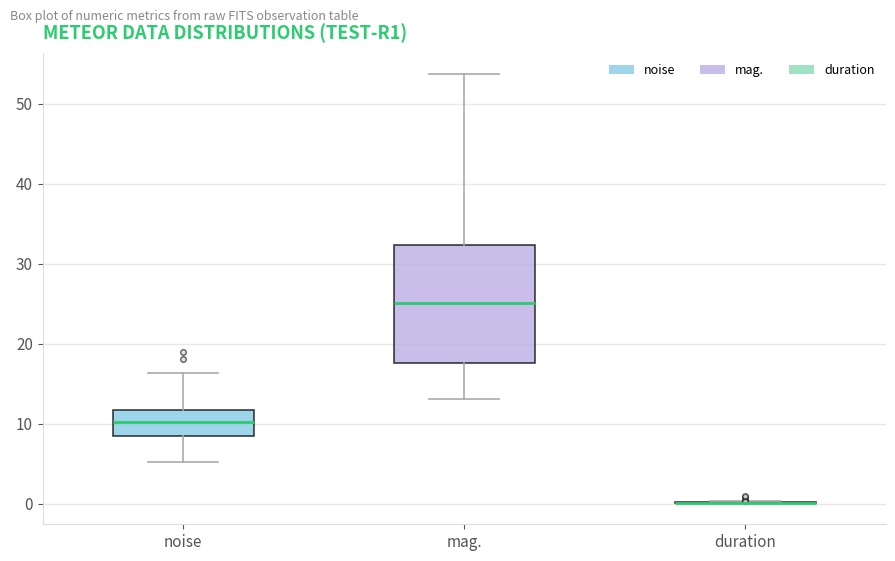

Reading left to right, read every box against the y-axis: the position of its median line, the range the box covers, and the ends of its whiskers. The values are not printed on the chart, so give them approximately, as read against the axis.

noise: median 10, box 8 to 12, whiskers 5 to 16
mag.: median 25, box 18 to 32, whiskers 13 to 54
duration: box collapsed to a line at 0, whiskers 0 to 0